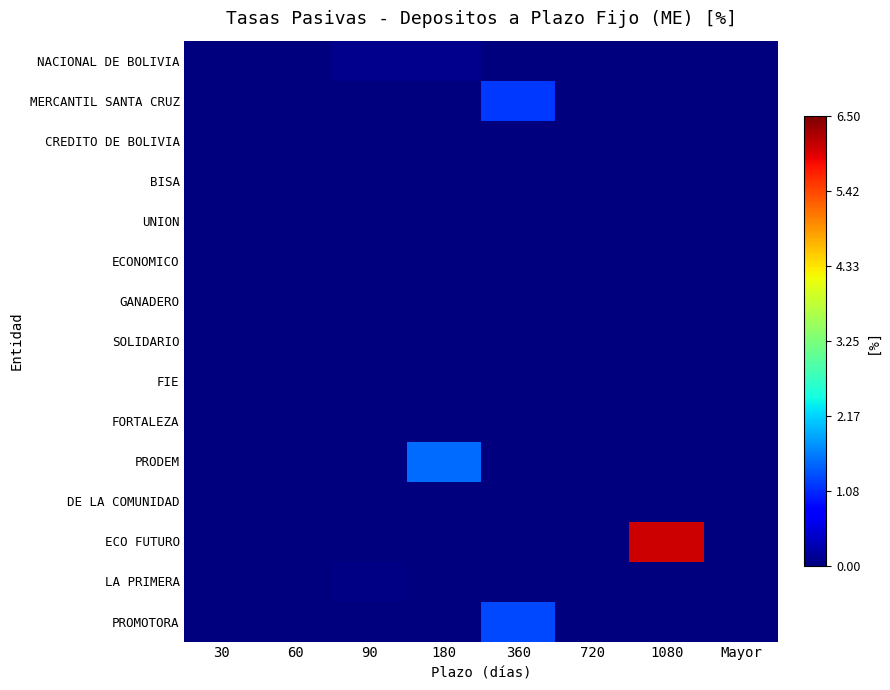

At how many categories does at least one series exceed 2?

1